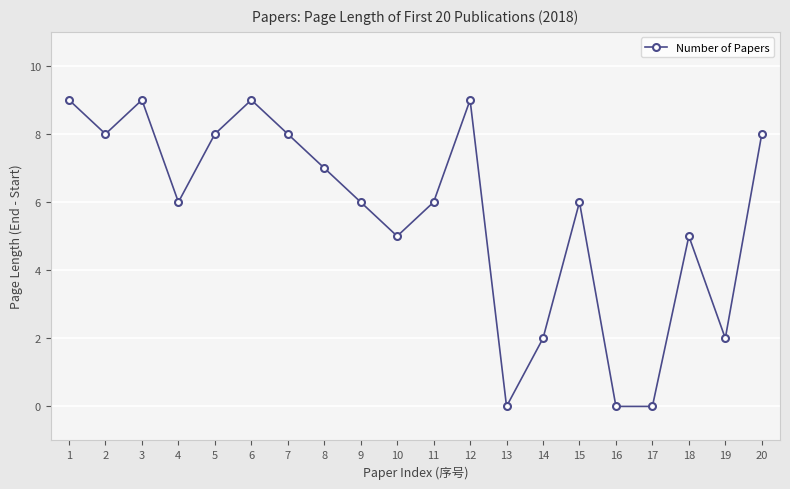

What is the change in value from 8 to 14?

-5